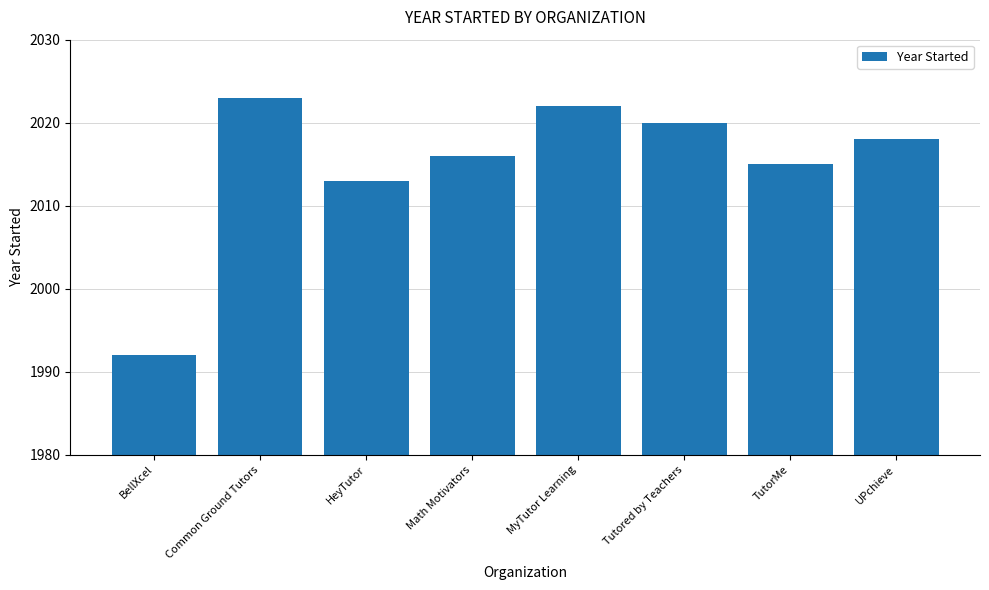

Where is the data nearest to the value 2007?

HeyTutor